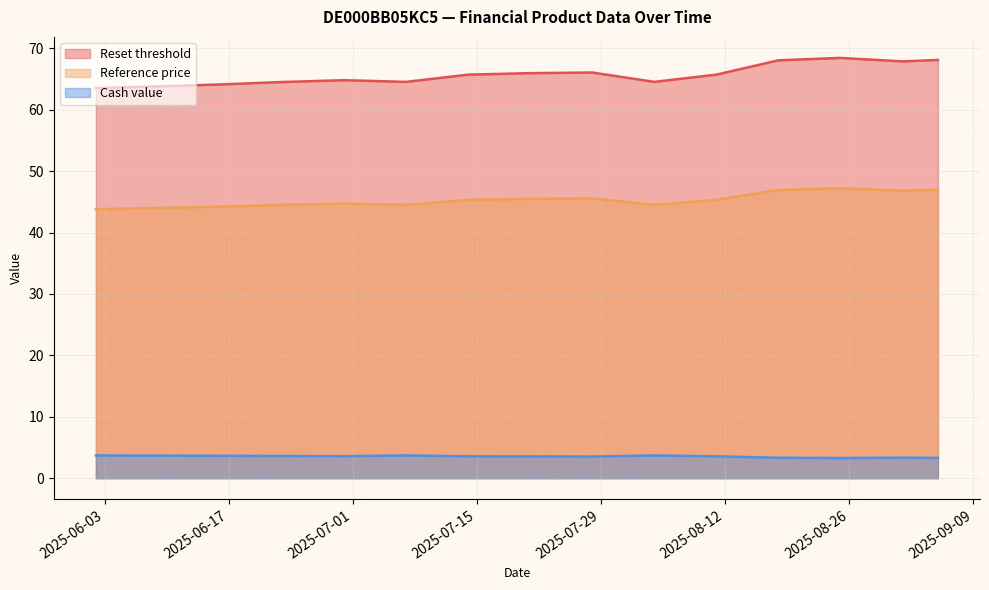

The Reference price series shows 44.5 at 2025-06-23. True or false?

True